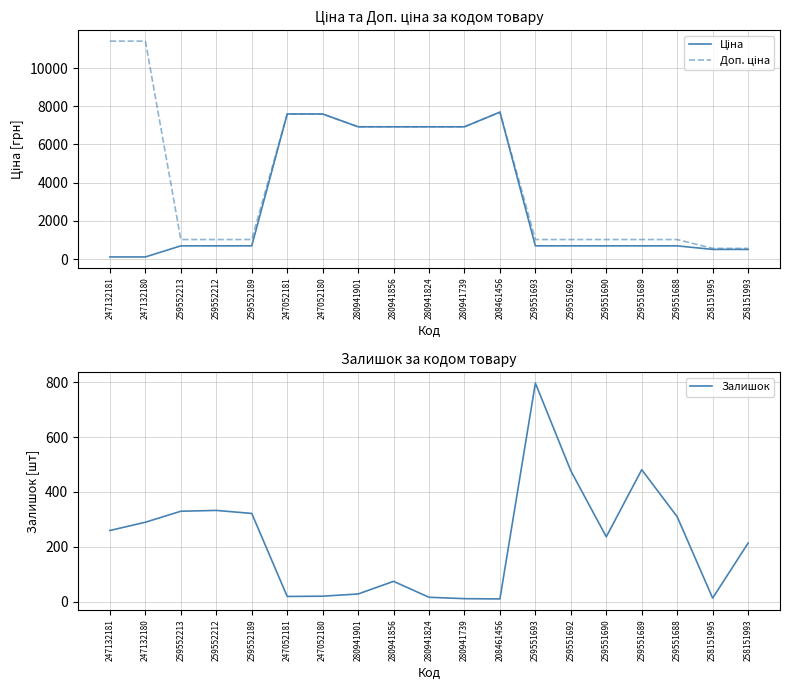

What is the maximum value shown in the chart?

11410.0